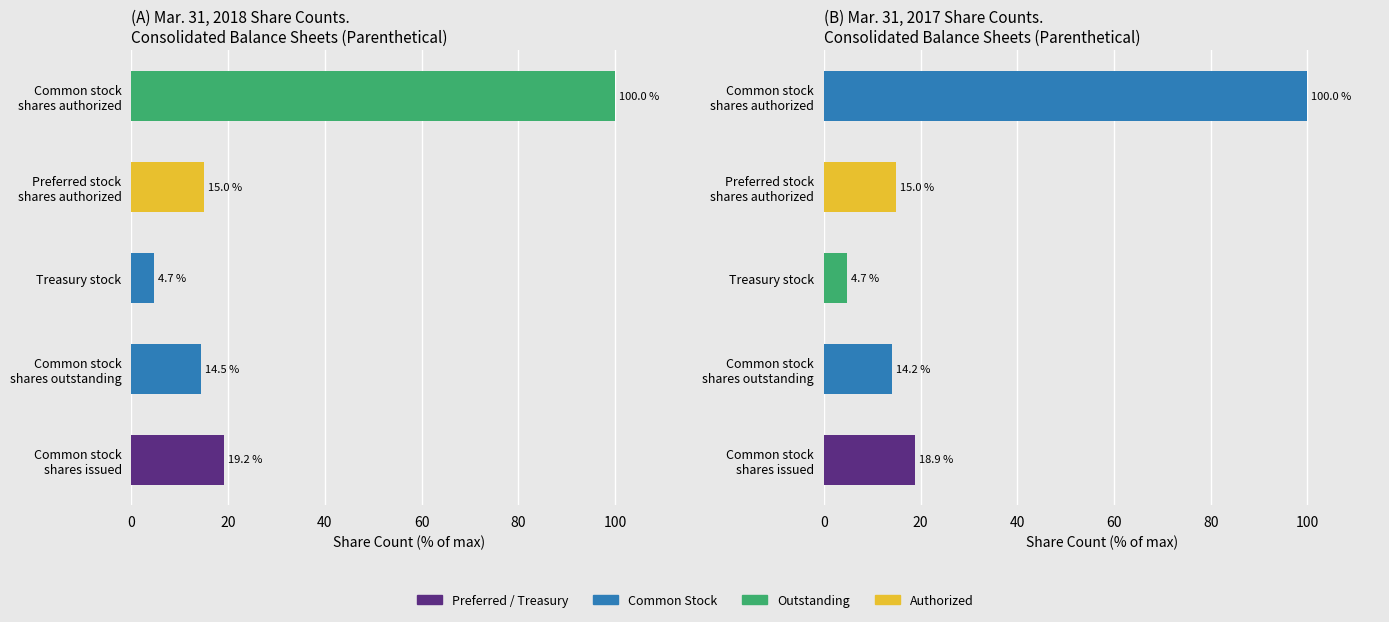

What is the value of the Mar. 31, 2018 bar at the 2nd from the left?

14.5